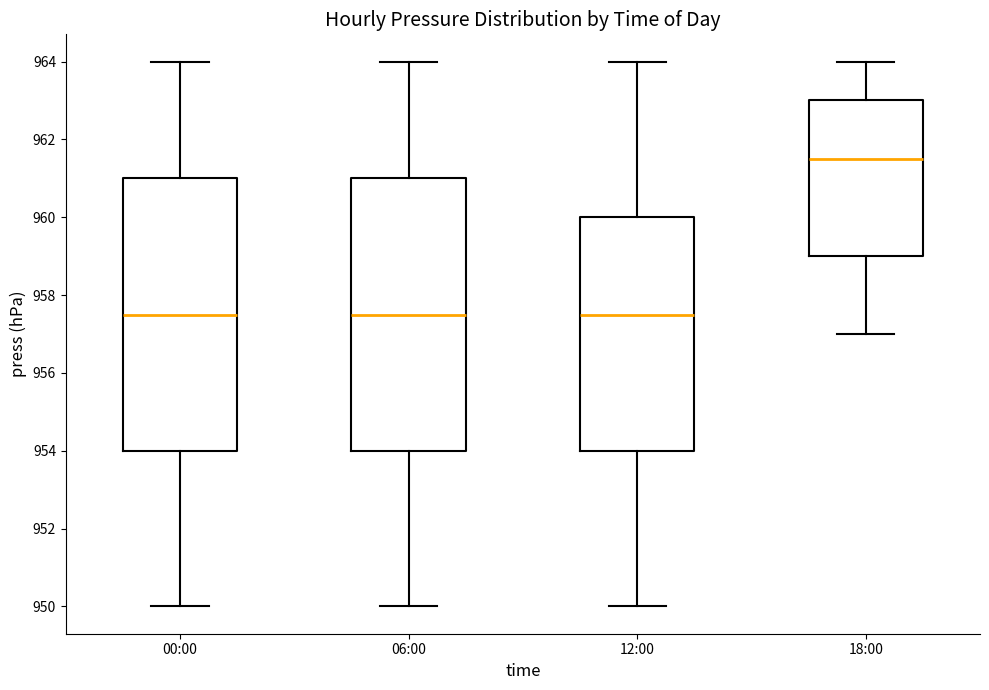

Reading left to right, read every box against the y-axis: the position of its median line, the range the box covers, and the ends of its whiskers. The values are not printed on the chart, so give them approximately, as read against the axis.

00:00: median 957.6, box 954.0 to 961.0, whiskers 950.0 to 964.0
06:00: median 957.6, box 954.0 to 961.0, whiskers 950.0 to 964.0
12:00: median 957.6, box 954.0 to 960.0, whiskers 950.0 to 964.0
18:00: median 961.6, box 959.0 to 963.0, whiskers 957.0 to 964.0